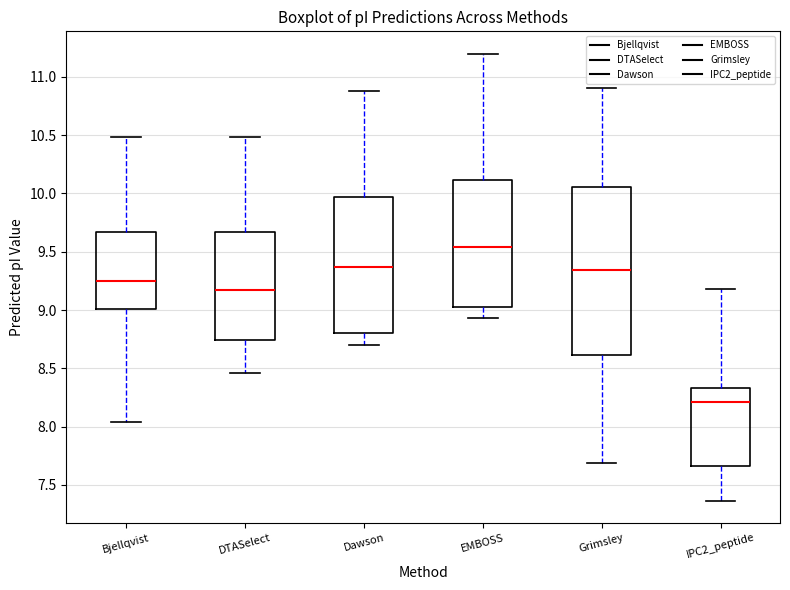

Where does the lower whisker of the box for Bjellqvist end on the y-axis? The values are not printed on the chart, so give them approximately, as read against the axis.

8.05